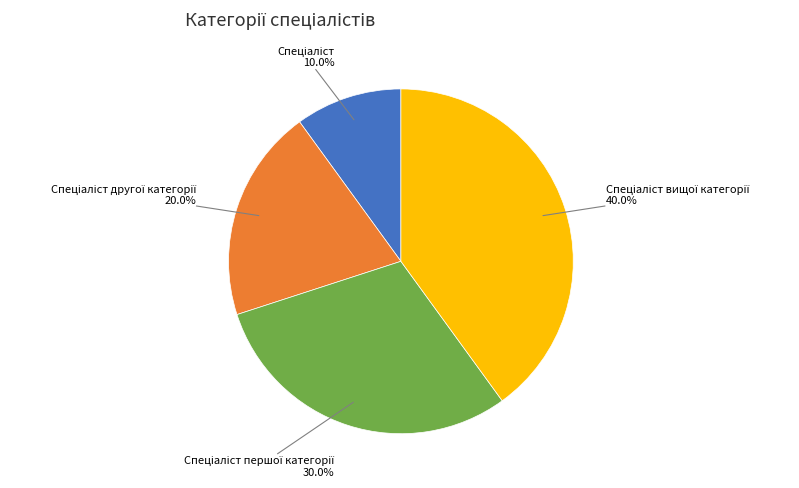

To the nearest percent, what is the difference between the largest and smallest slice percentages?

30%